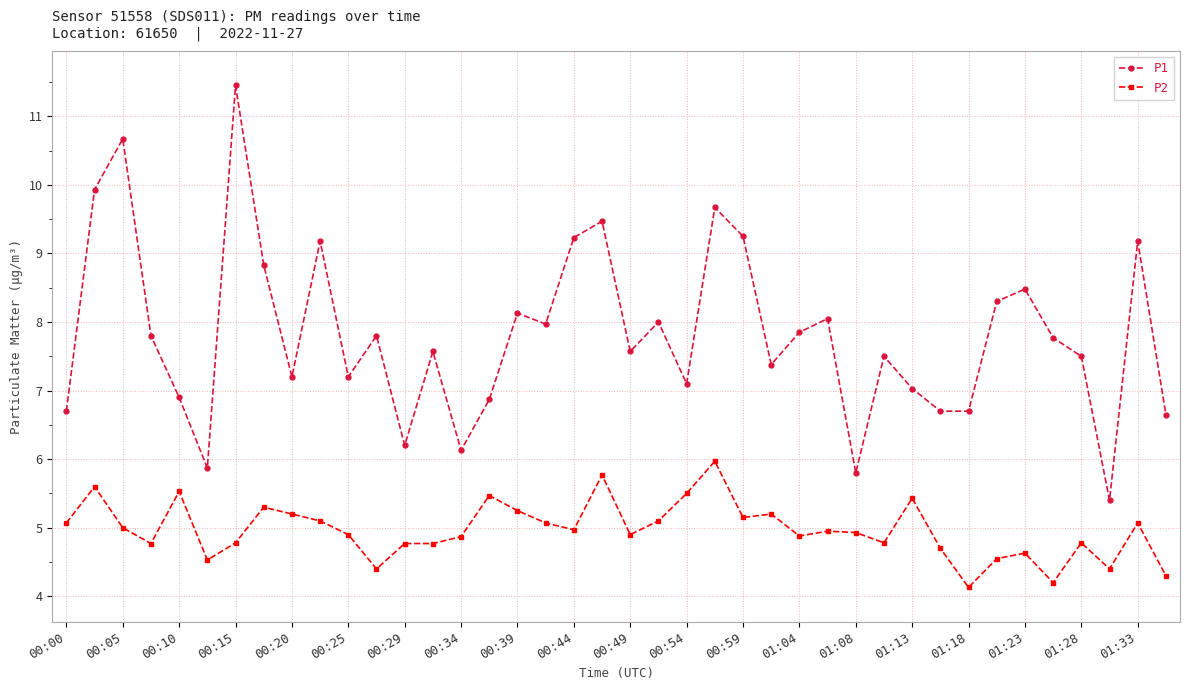

True or false: P2 and P1 intersect in this chart.

False